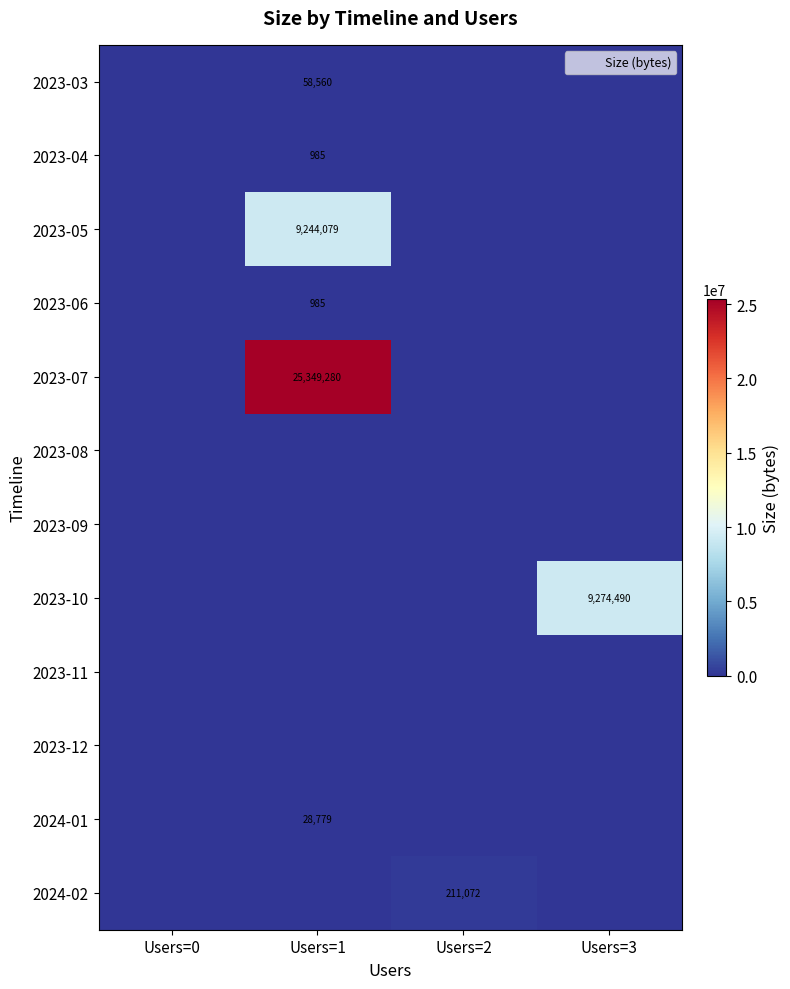

What is the difference between the highest and lowest values at Users=1?

25349280